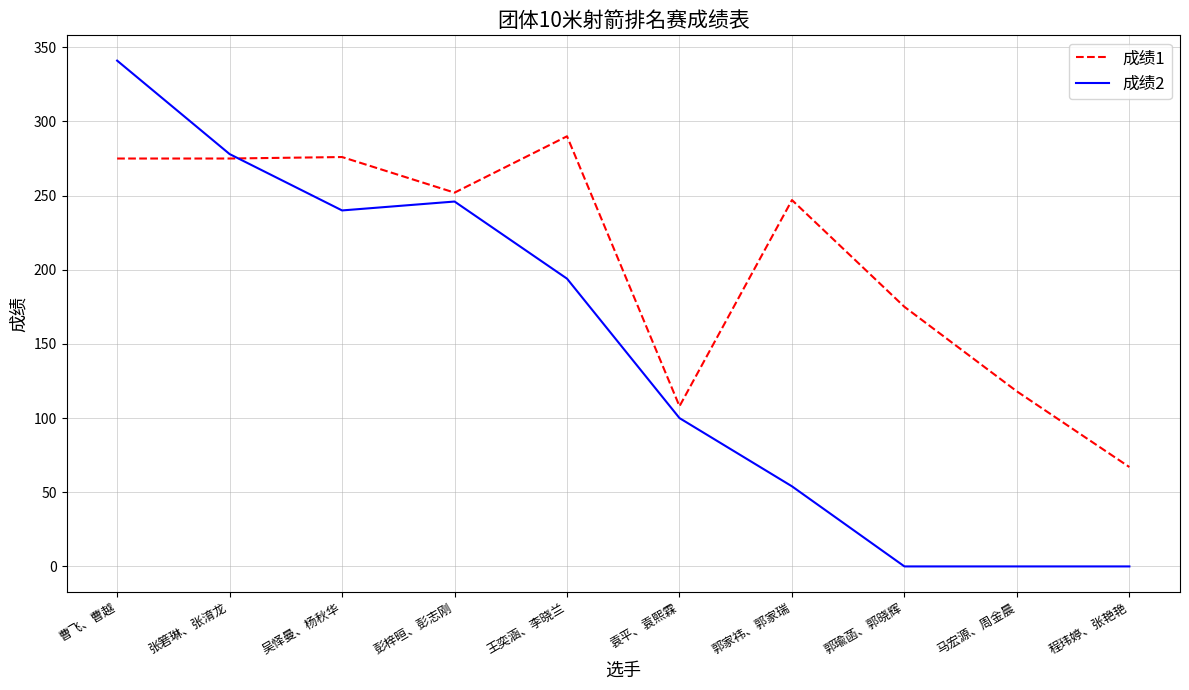

Which category has the highest value in the 成绩1 series?

王奕涵、李晓兰